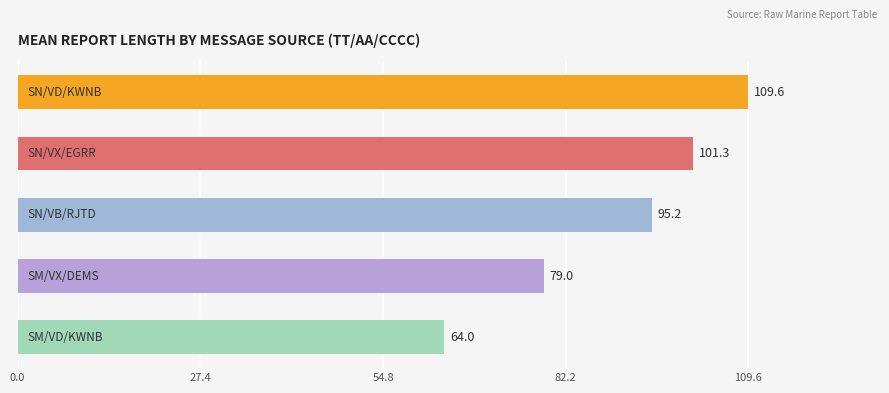

Reading bottom to top, what are all the values shown in this chart?

64.0	79.0	95.2	101.3	109.6